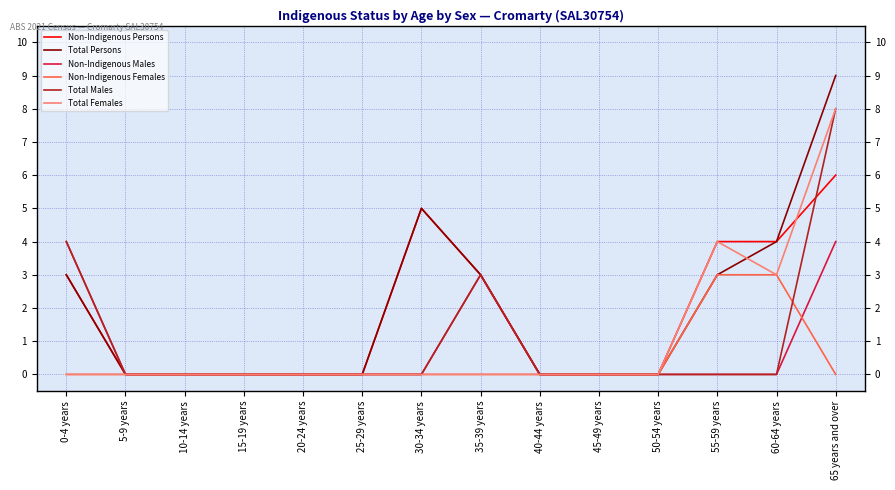

Reading left to right, extract all data points from this chart.

Non-Indigenous Persons: 3	0	0	0	0	0	5	3	0	0	0	4	4	6
Total Persons: 3	0	0	0	0	0	5	3	0	0	0	3	4	9
Non-Indigenous Males: 4	0	0	0	0	0	0	3	0	0	0	0	0	4
Non-Indigenous Females: 0	0	0	0	0	0	0	0	0	0	0	3	3	0
Total Males: 4	0	0	0	0	0	0	3	0	0	0	0	0	8
Total Females: 0	0	0	0	0	0	0	0	0	0	0	4	3	8